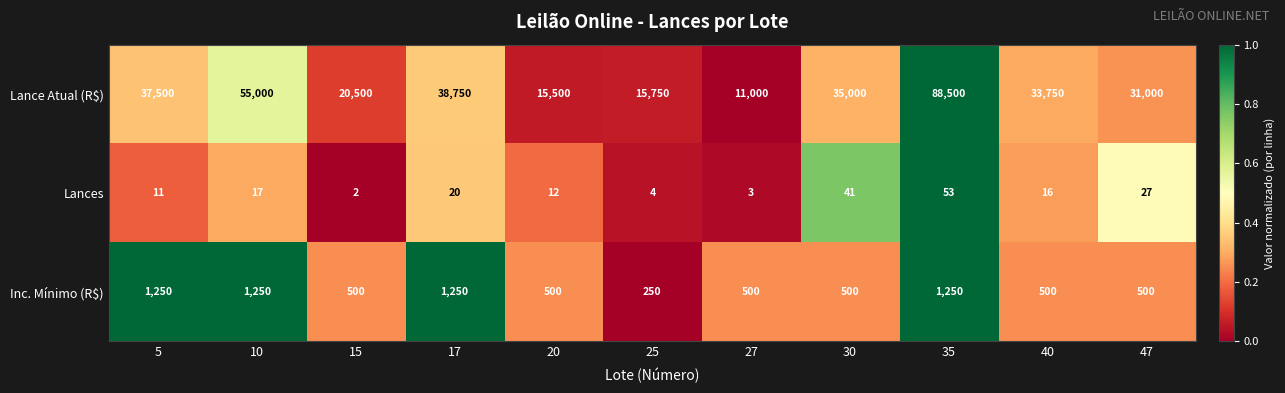

What is the difference between the highest and lowest values at 10?

54983